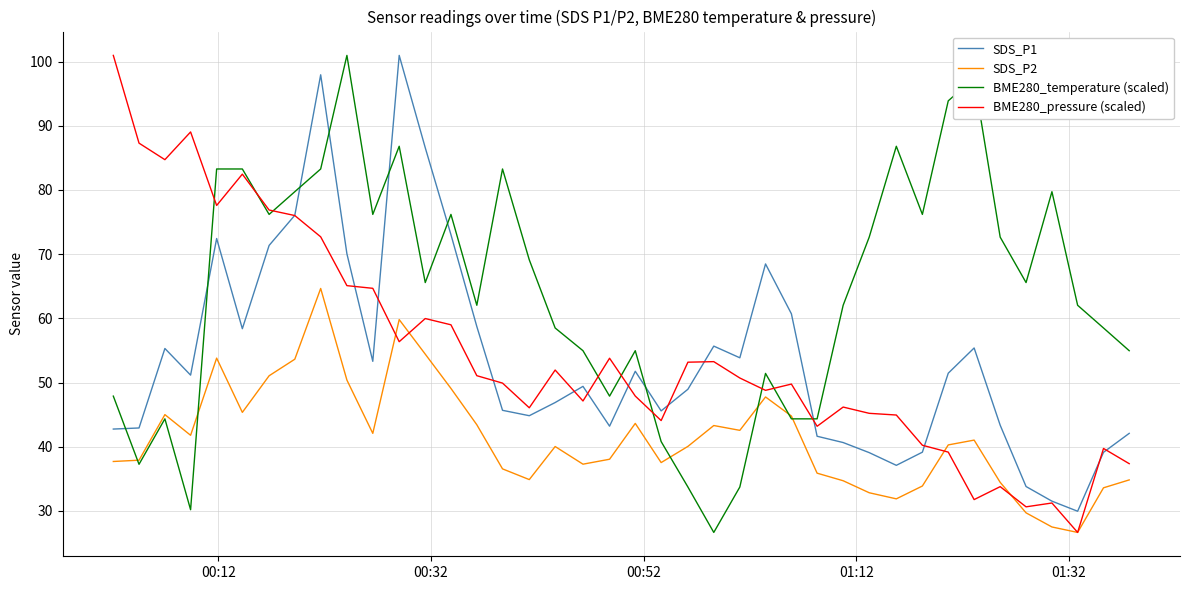

What is the greatest value displayed?

101.0